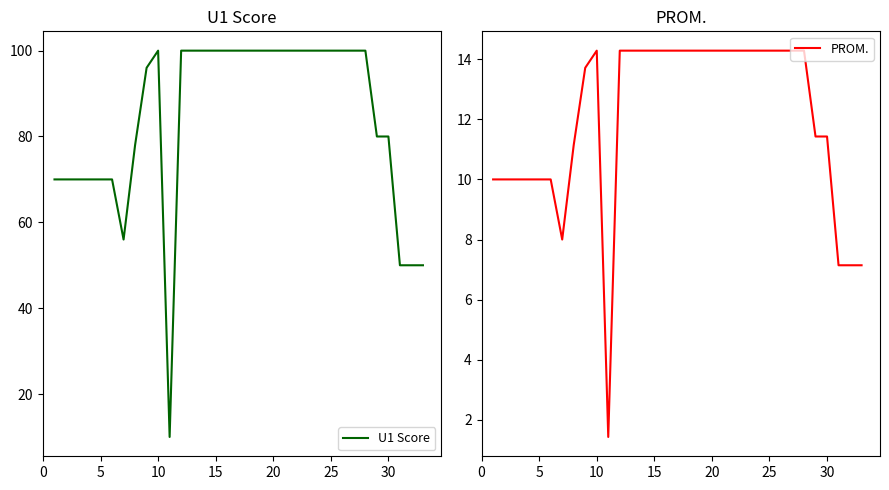

What is the difference between the second highest and second lowest values in the PROM. series?

7.1